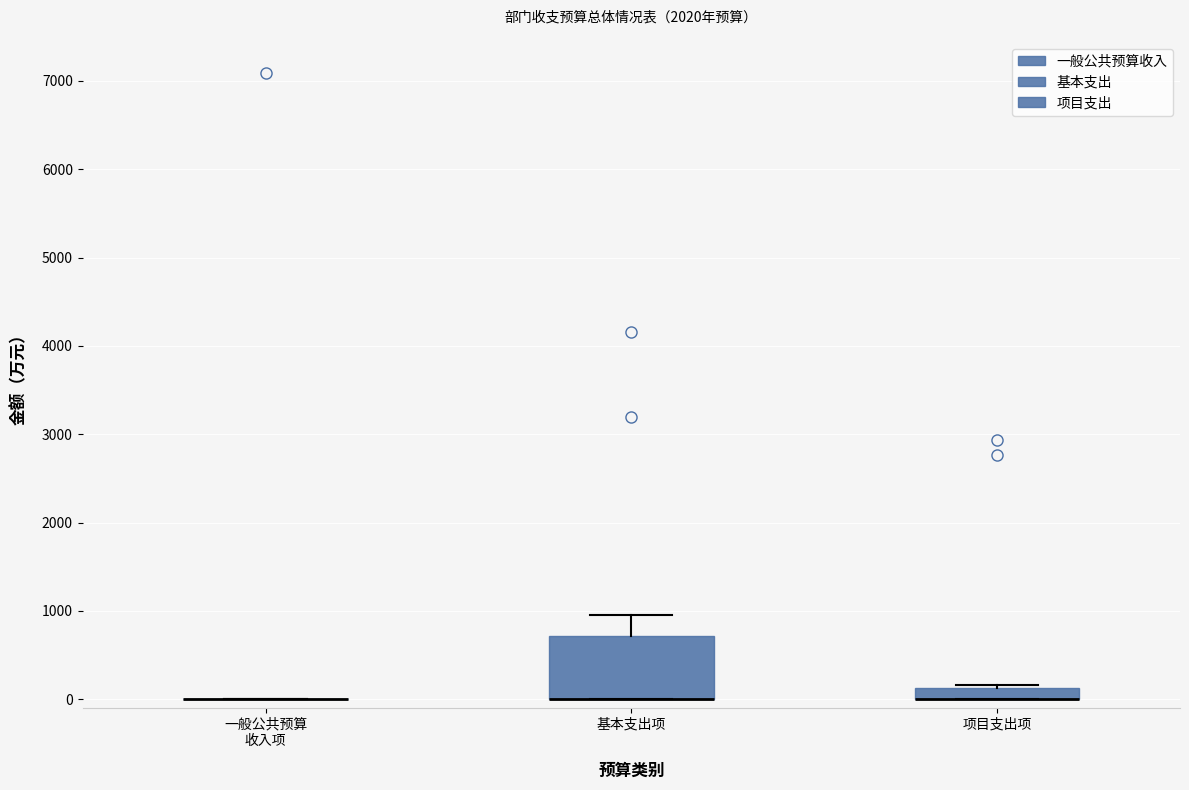

Which box is the tallest, from its lower edge to its upper edge?

基本支出项